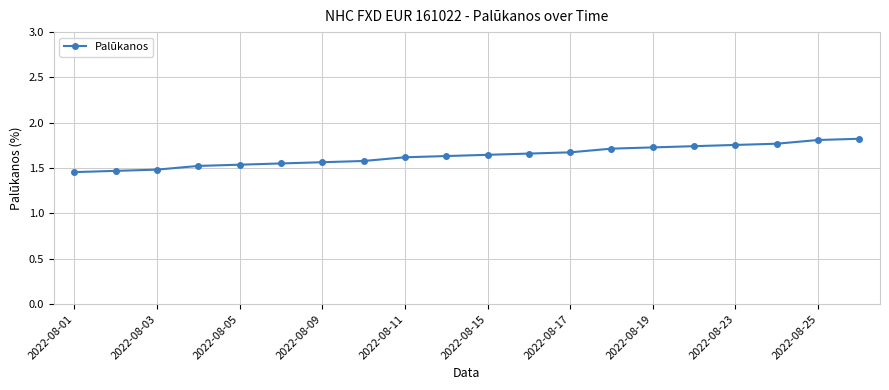

What is the sum of all values?

32.7